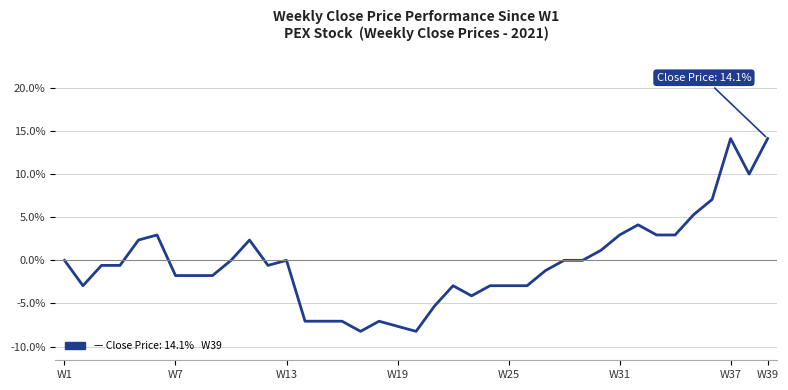

What is the minimum value shown in the chart?

-8.2